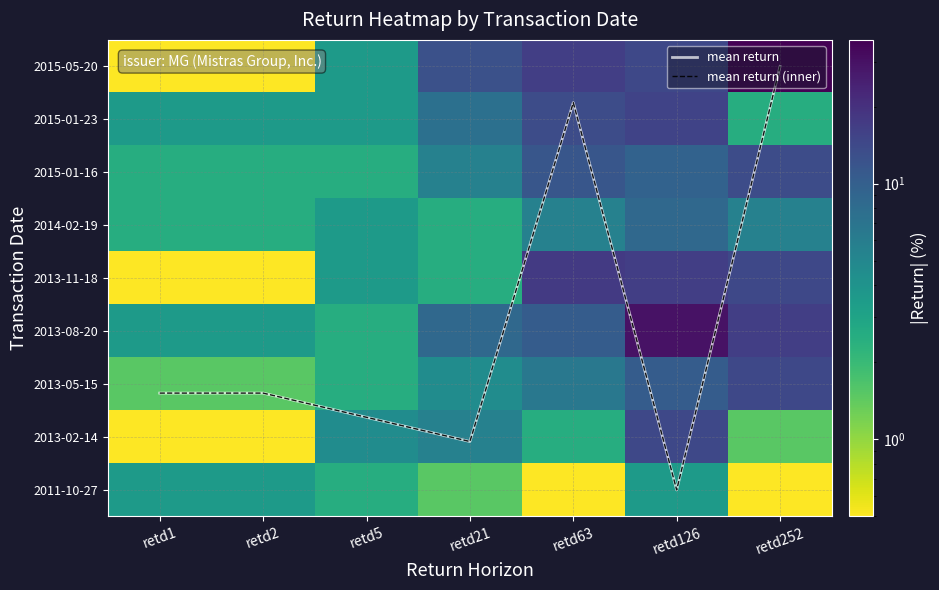

List the labels in order of 2014-02-19 value, largest first.

retd126, retd63, retd252, retd5, retd1, retd2, retd21